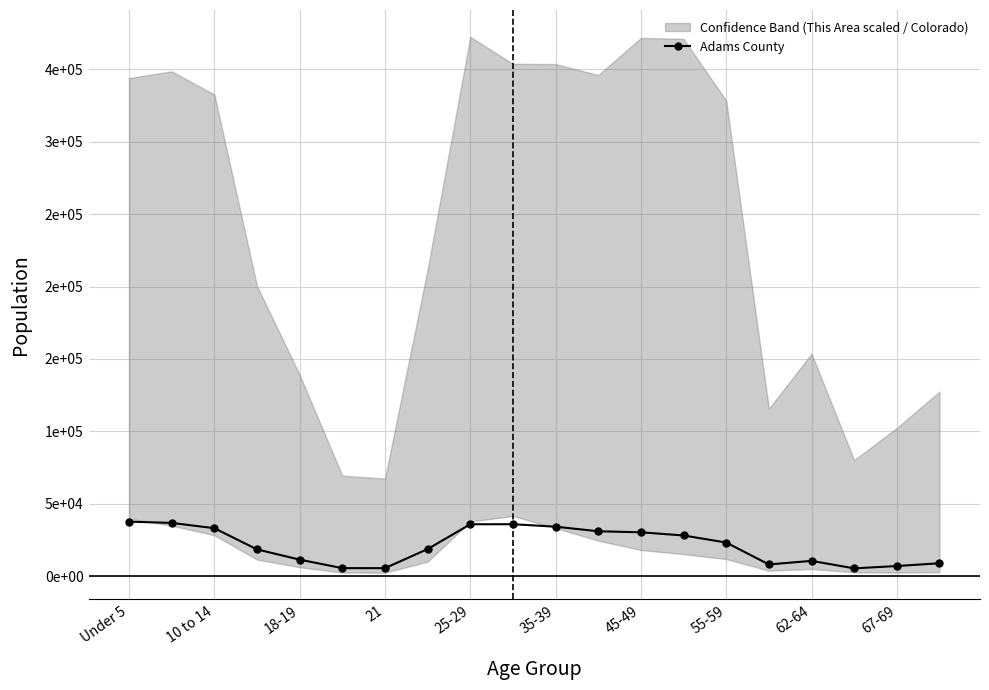

What position from the left is Under 5?

1